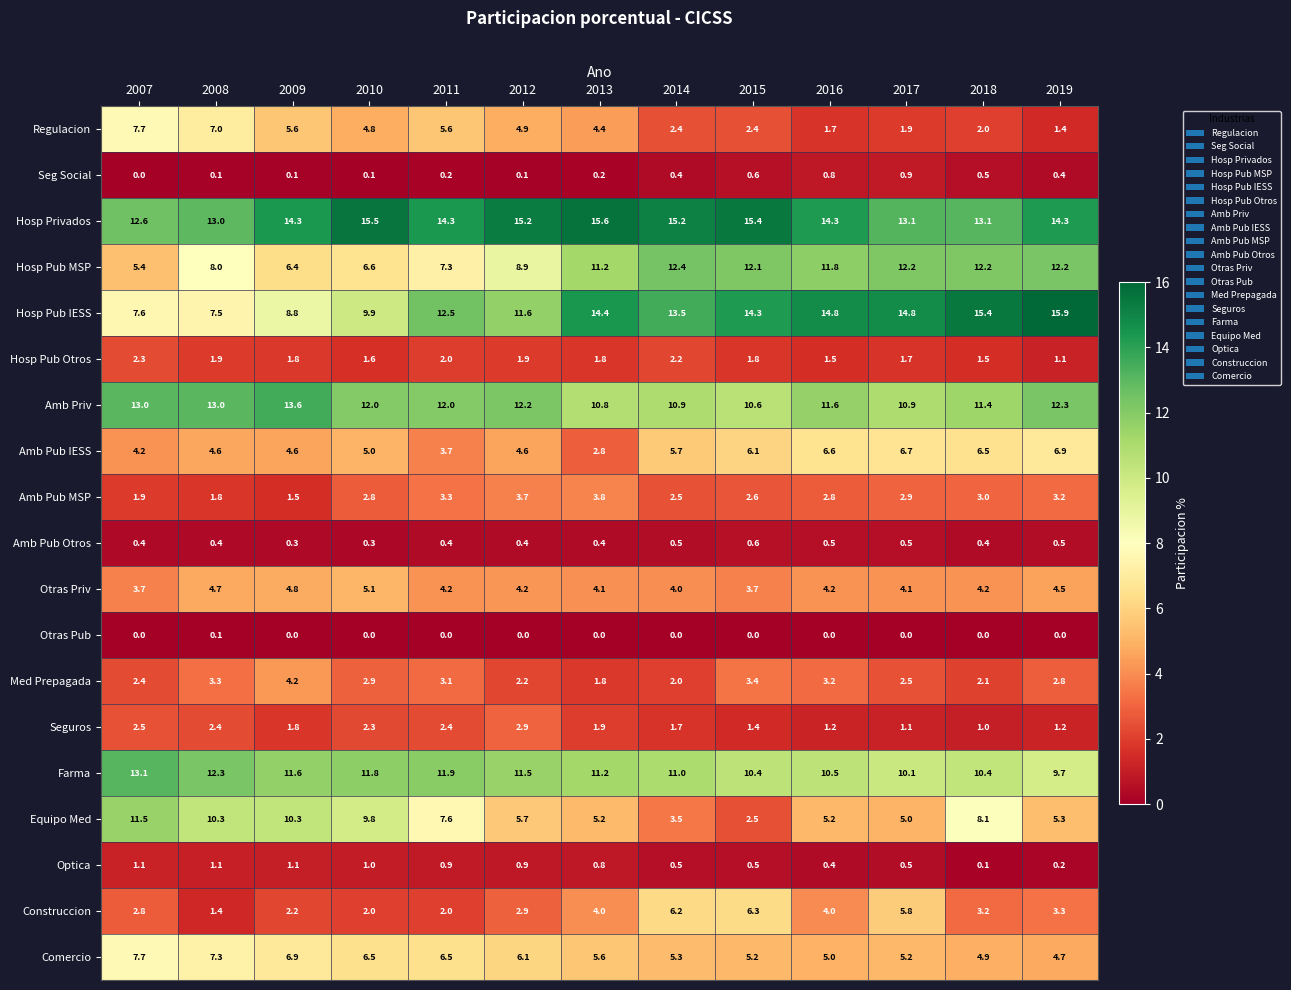

Which series has the widest spread of values?

Equipo Med